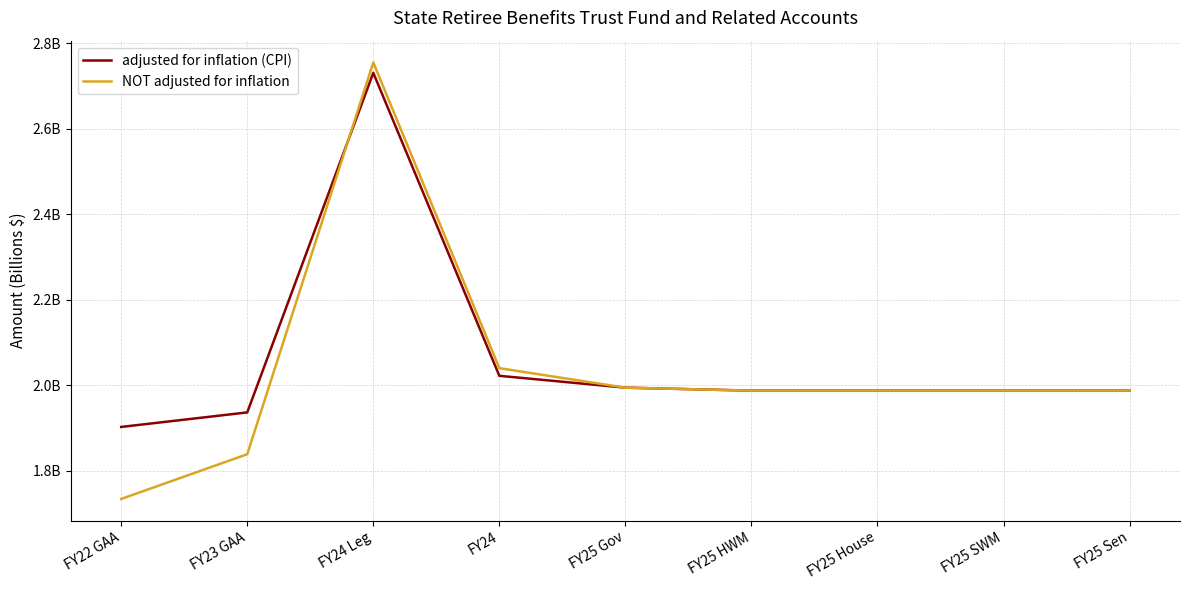

At which category does the chart reach its peak across all series?

FY24 Leg